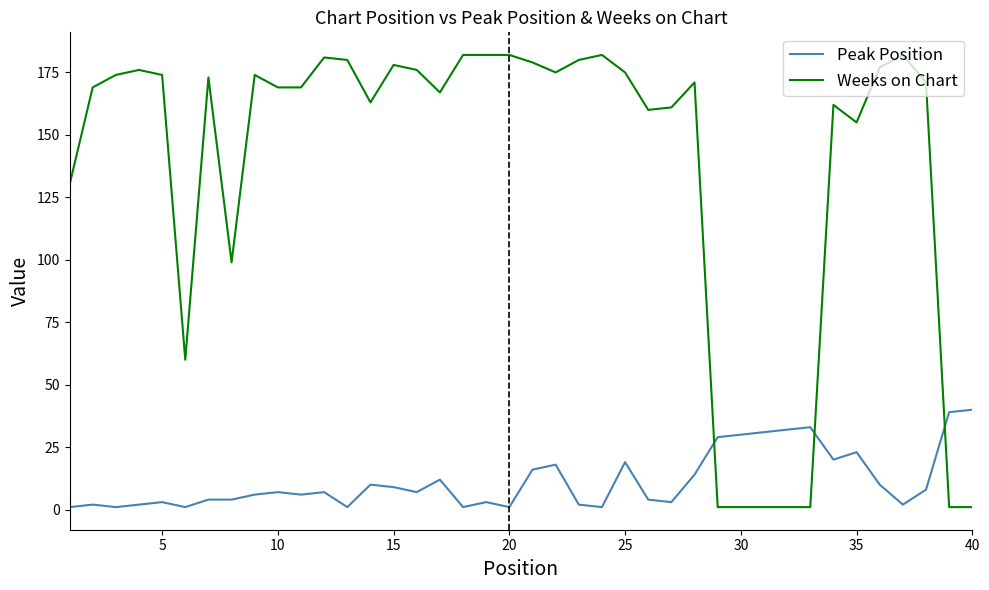

Which series has the largest range (max minus min)?

Weeks on Chart